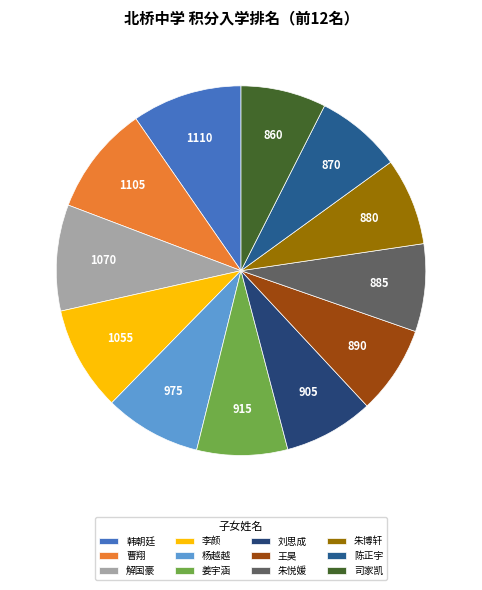

Approximately how many times larger is the value at 朱博轩 compared to 陈正宇?

1.0